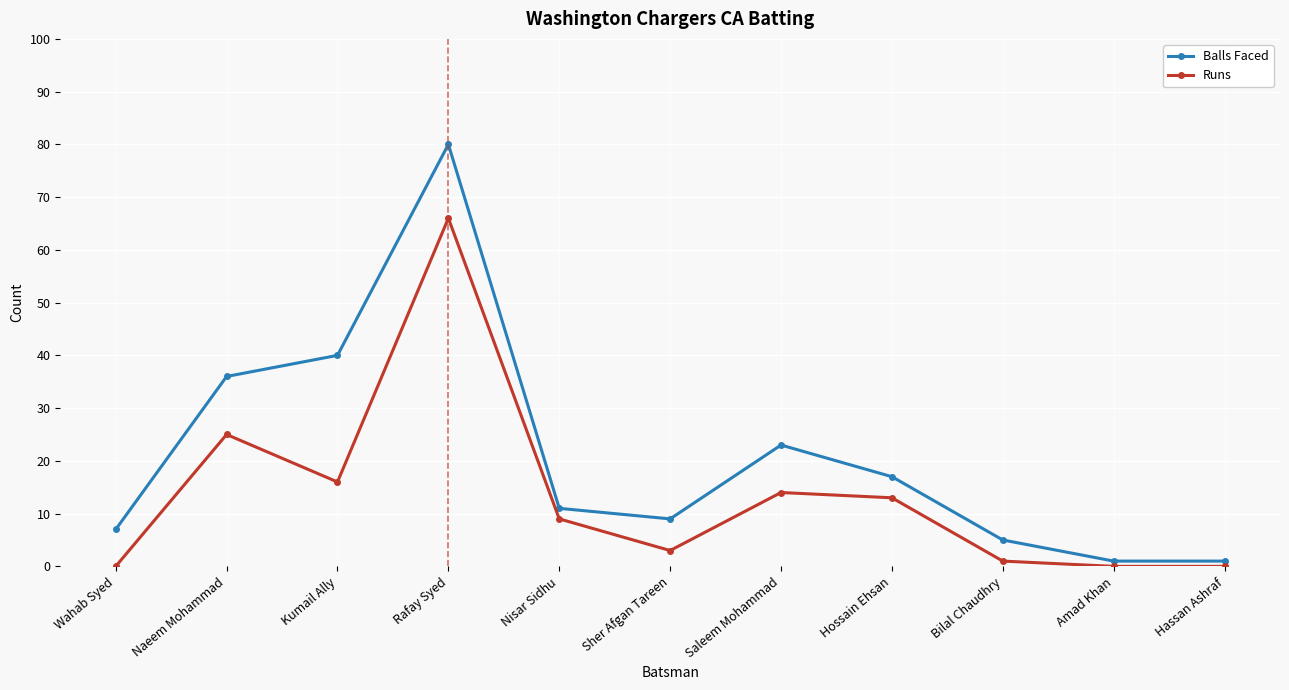

What is the average value of the Runs series?

13